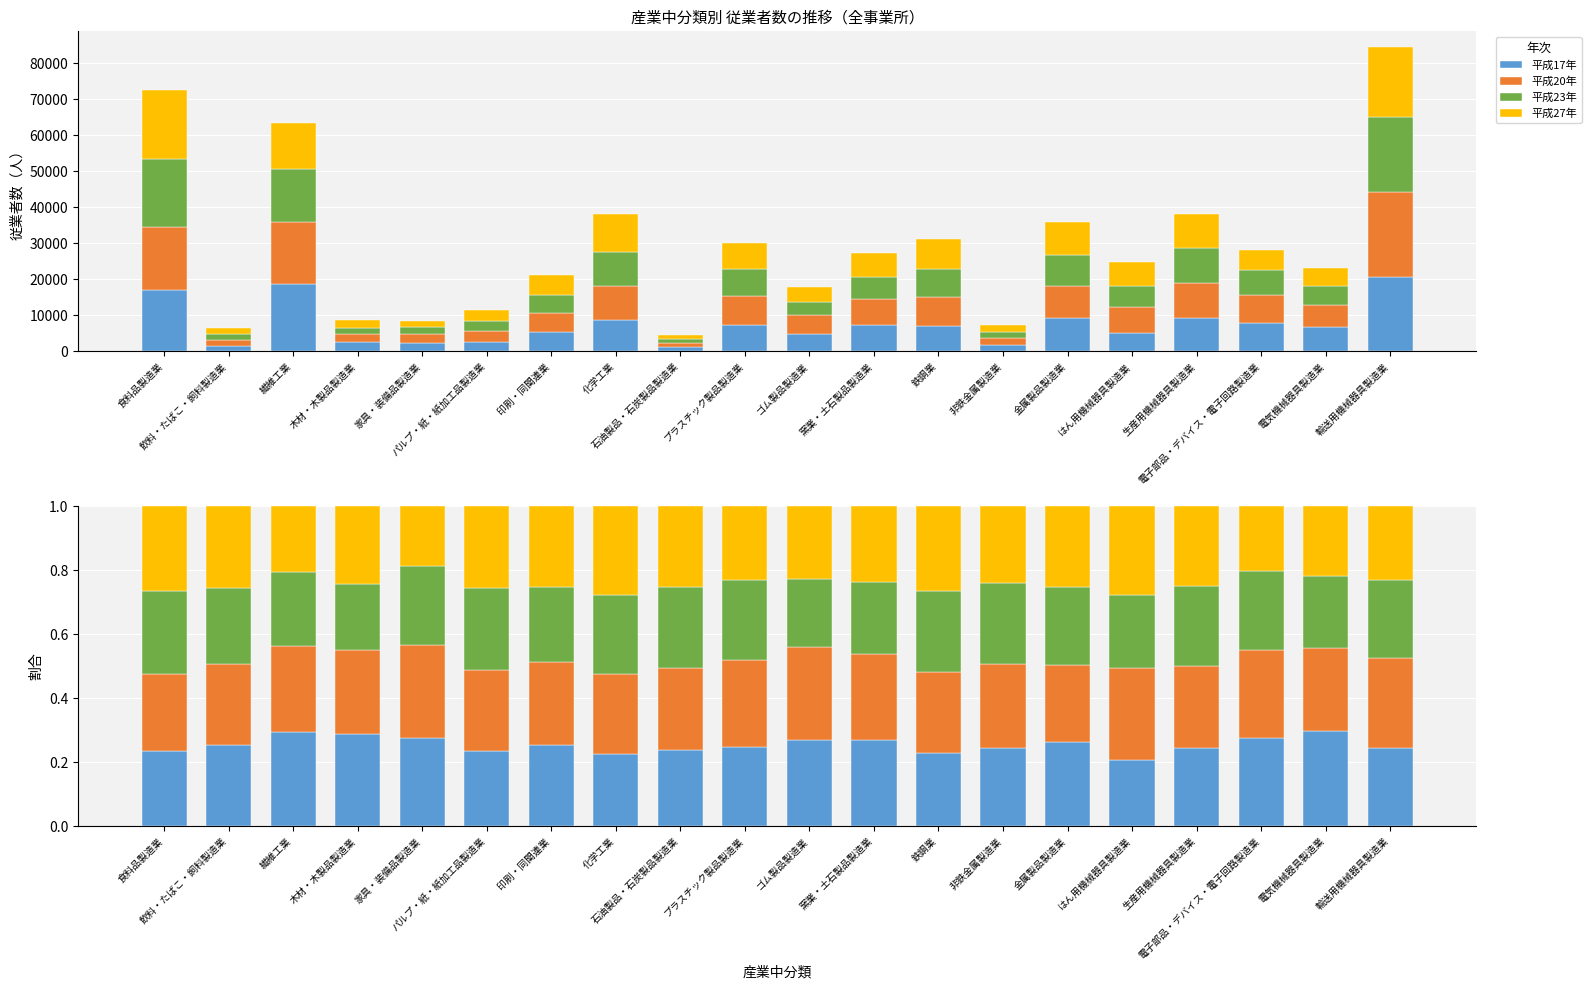

At 金属製品製造業, list the series in order from smallest to largest.

平成20年, 平成23年, 平成27年, 平成17年